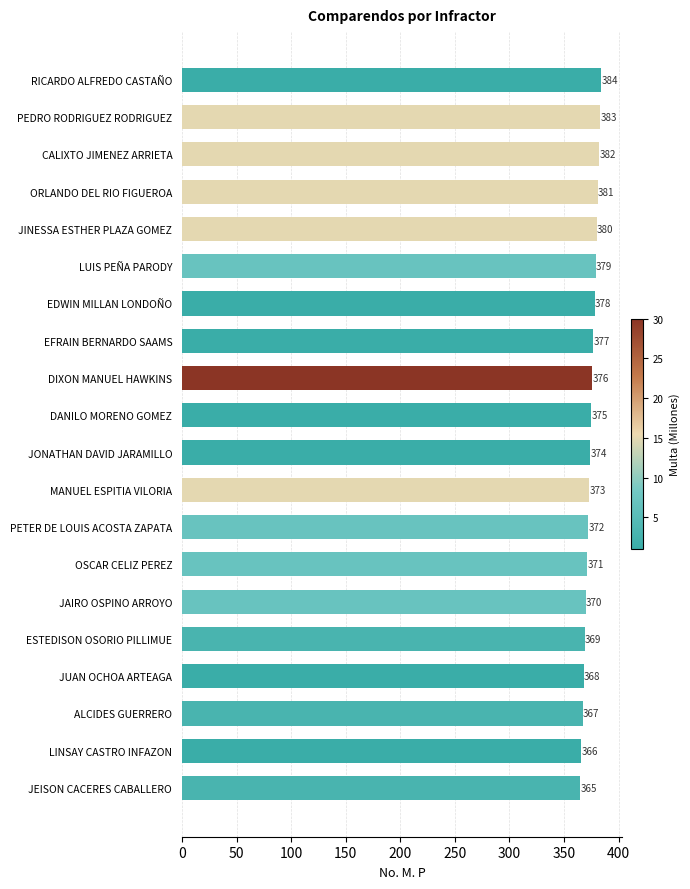

Read the value at PETER DE LOUIS ACOSTA ZAPATA, to the nearest 5.

370